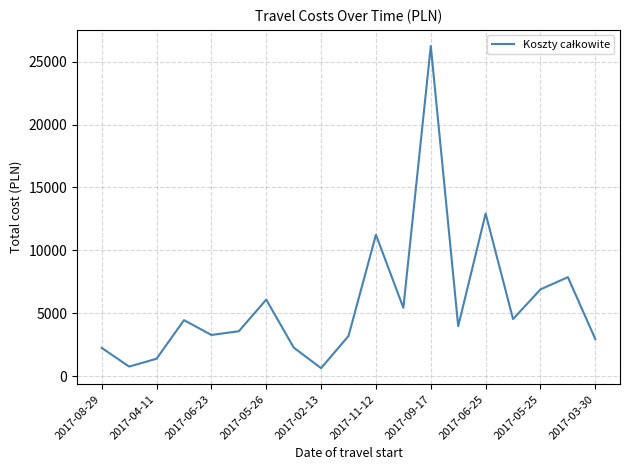

What is the difference between the maximum and minimum values?

25593.6